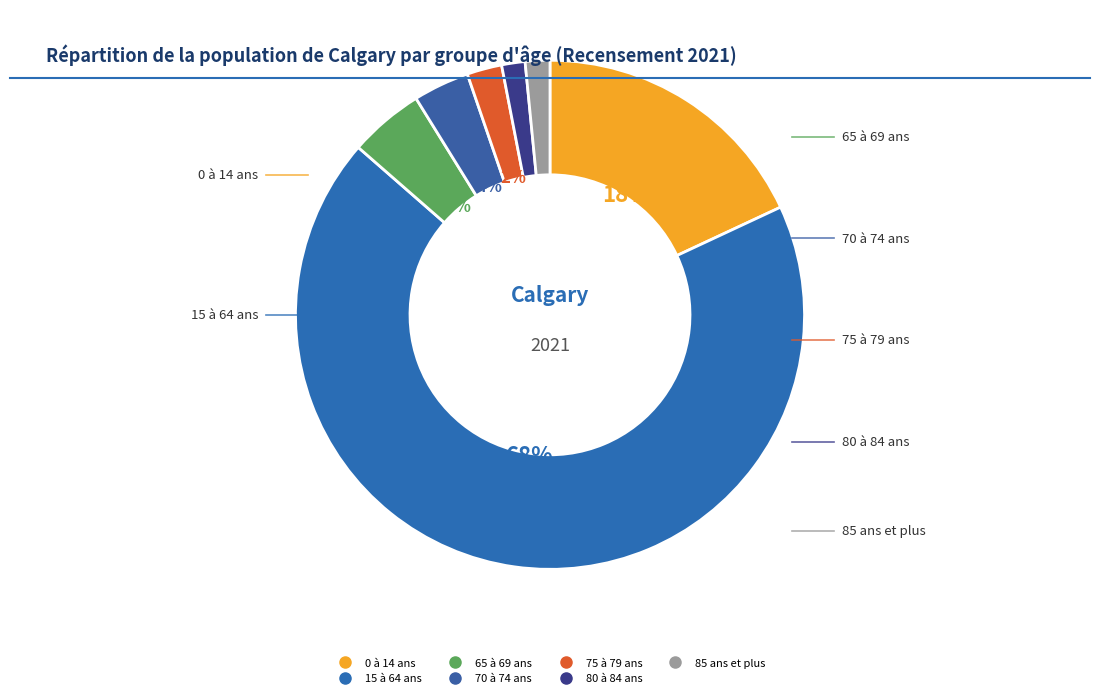

Between 0 à 14 ans and 85 ans et plus, which is larger?

0 à 14 ans